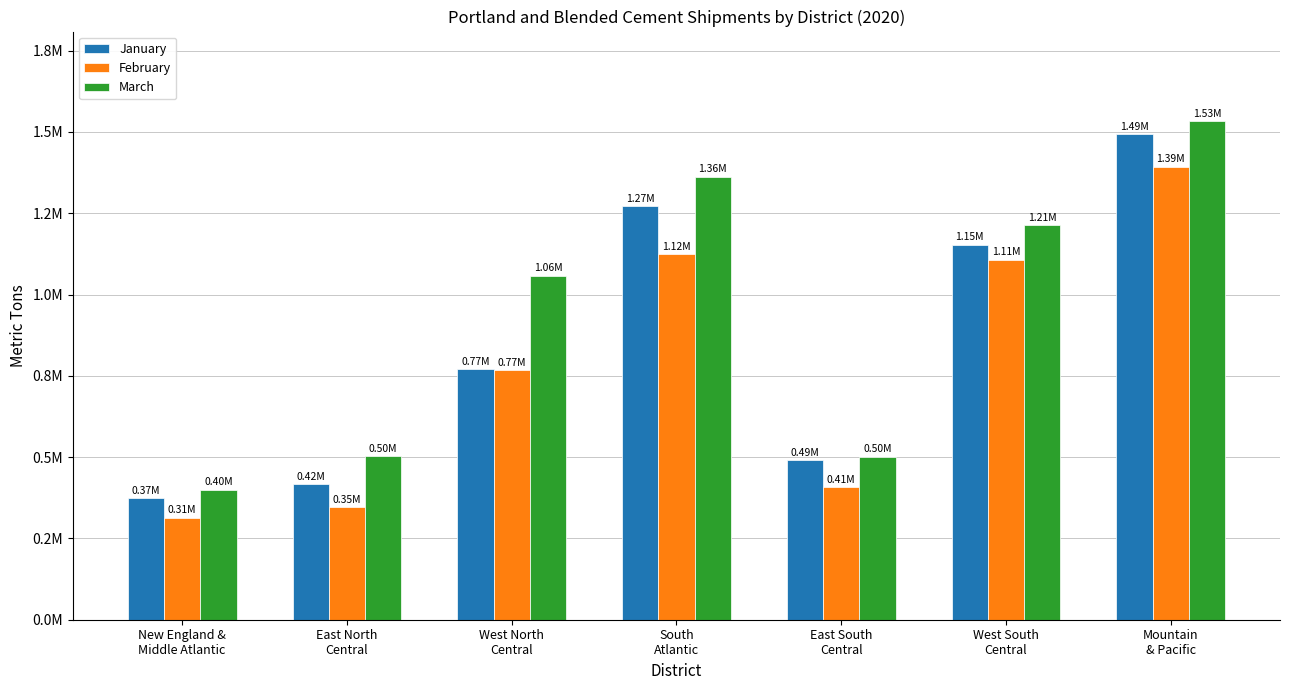

Does the chart contain stacked bars?

No